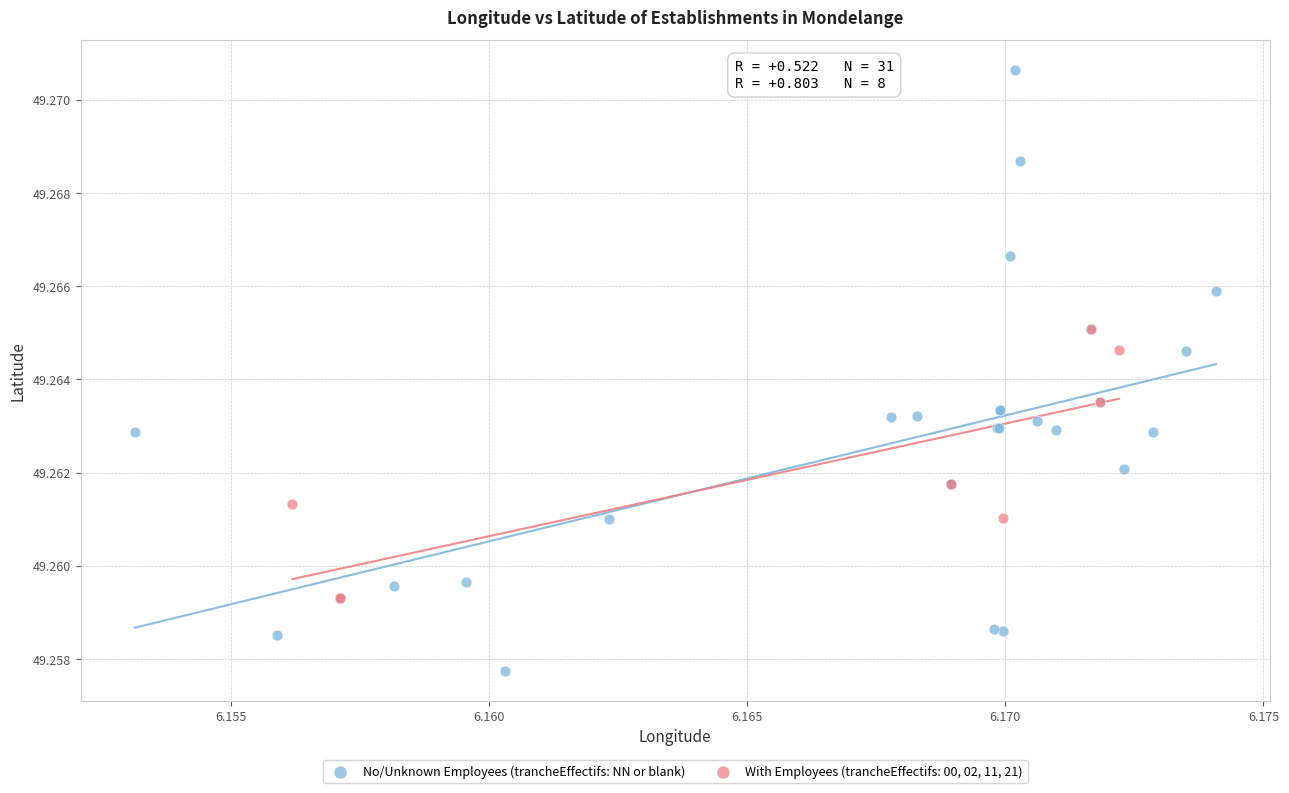

Which series has the largest Y range (max minus min)?

No/Unknown Employees (trancheEffectifs: NN or blank)